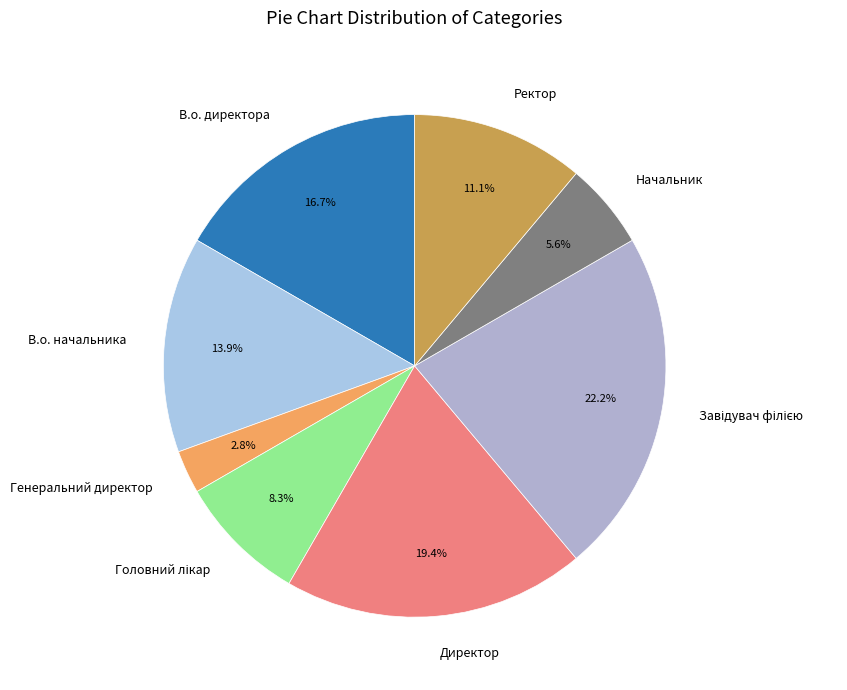

Which category has the smallest portion of the pie?

Генеральний директор